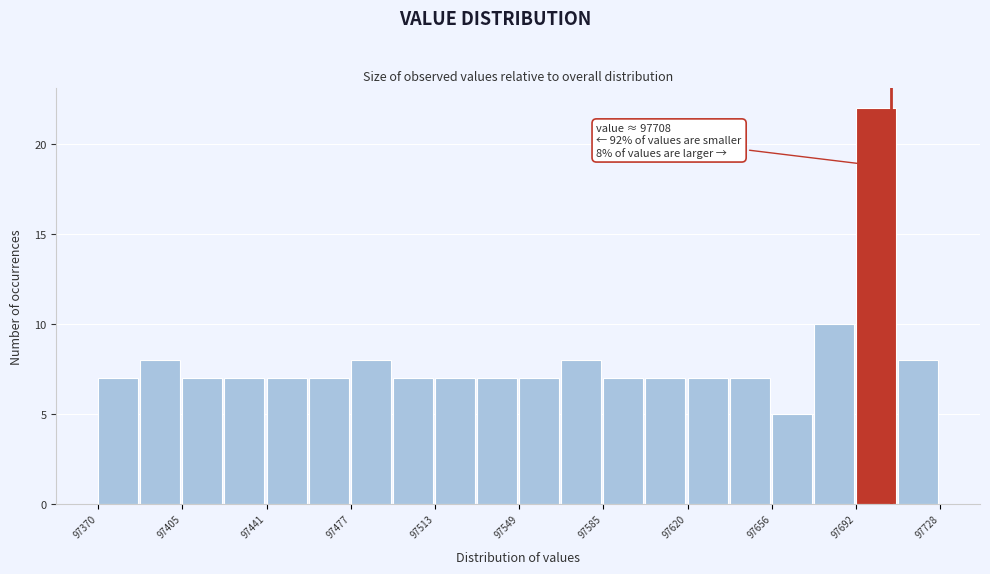

Around what value on the x-axis is the tallest bar? Give the approximate position of its centre, as read against the axis.

97700